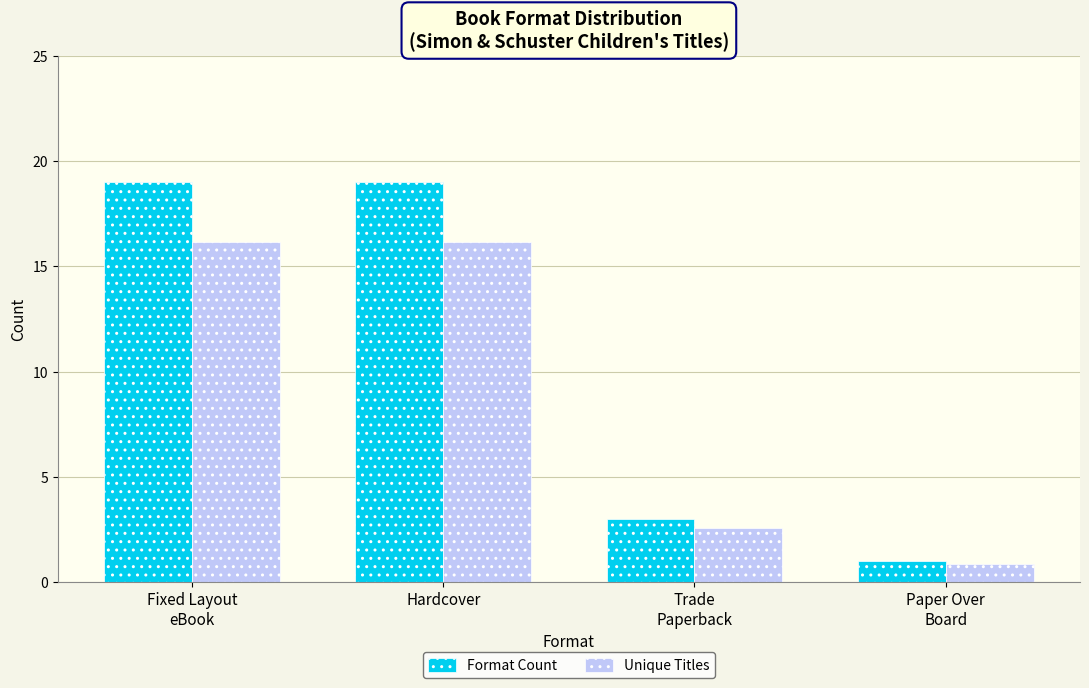

At which label does Unique Titles first exceed 16?

Fixed Layout
eBook